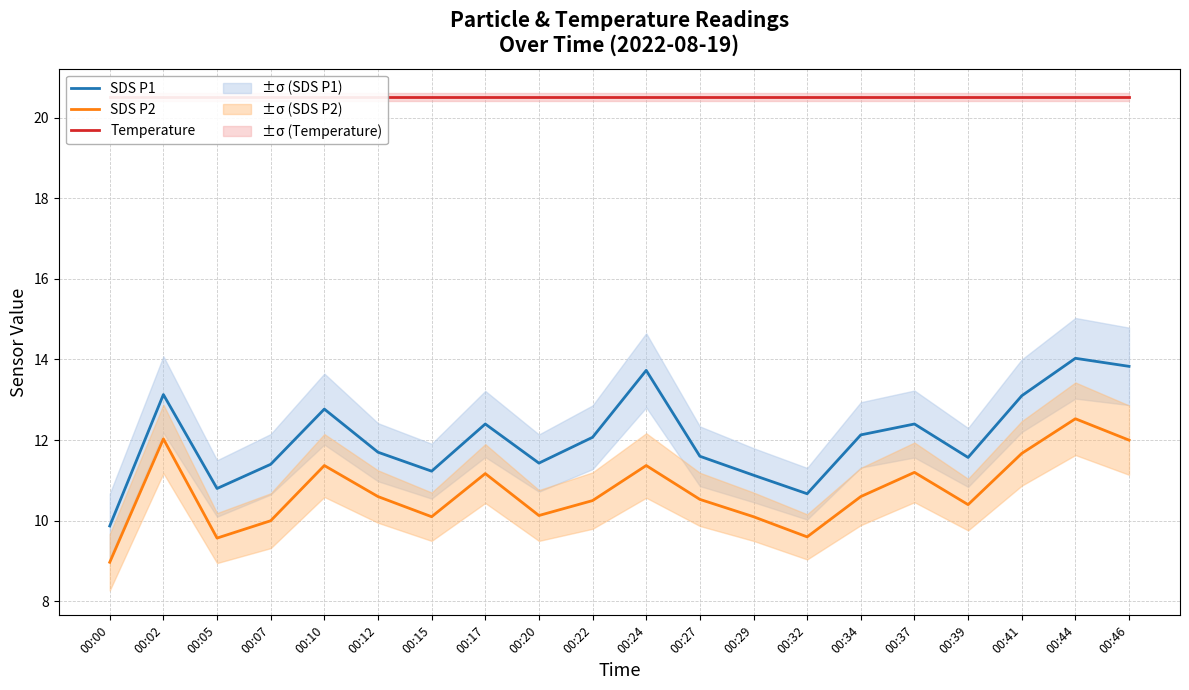

How many values in the SDS P2 series are below 10?

3